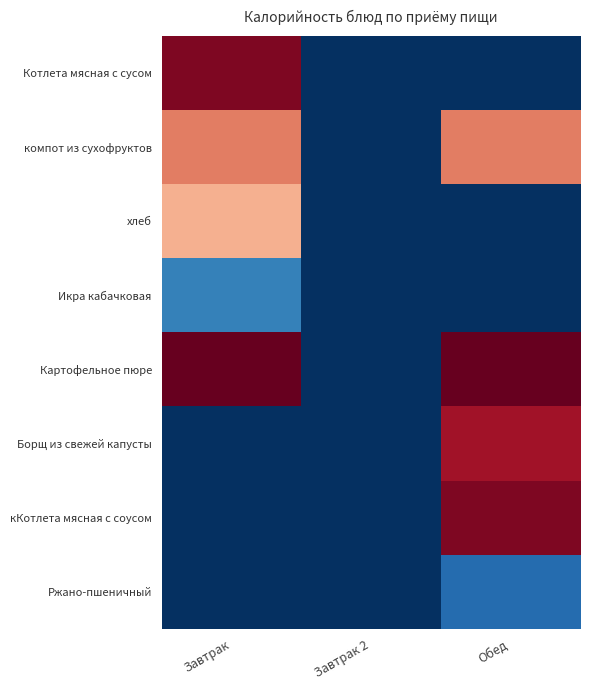

Which label corresponds to the largest value in the chart?

Завтрак